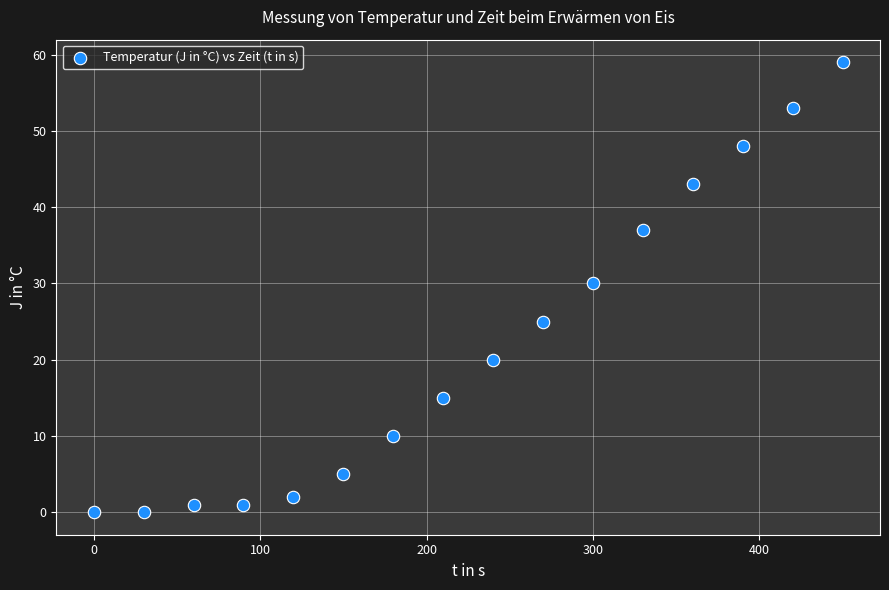

What Y value in the scatter plot is closest to 29?

30